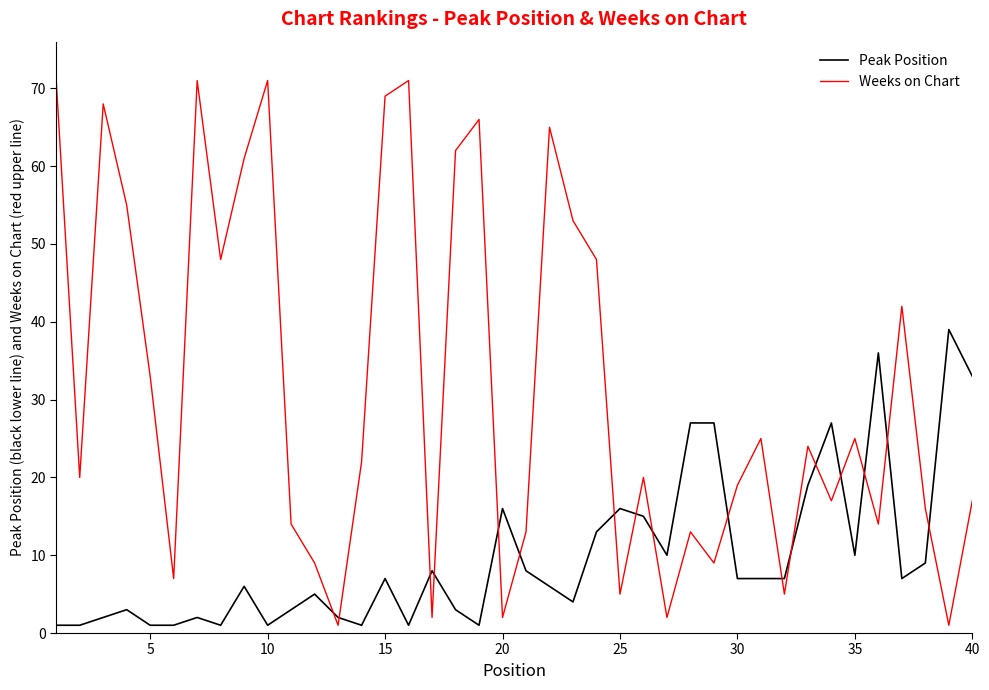

Reading left to right, what are all the values shown in this chart?

Peak Position: 1	1	2	3	1	1	2	1	6	1	3	5	2	1	7	1	8	3	1	16	8	6	4	13	16	15	10	27	27	7	7	7	19	27	10	36	7	9	39	33
Weeks on Chart: 71	20	68	55	33	7	71	48	61	71	14	9	1	22	69	71	2	62	66	2	13	65	53	48	5	20	2	13	9	19	25	5	24	17	25	14	42	16	1	17